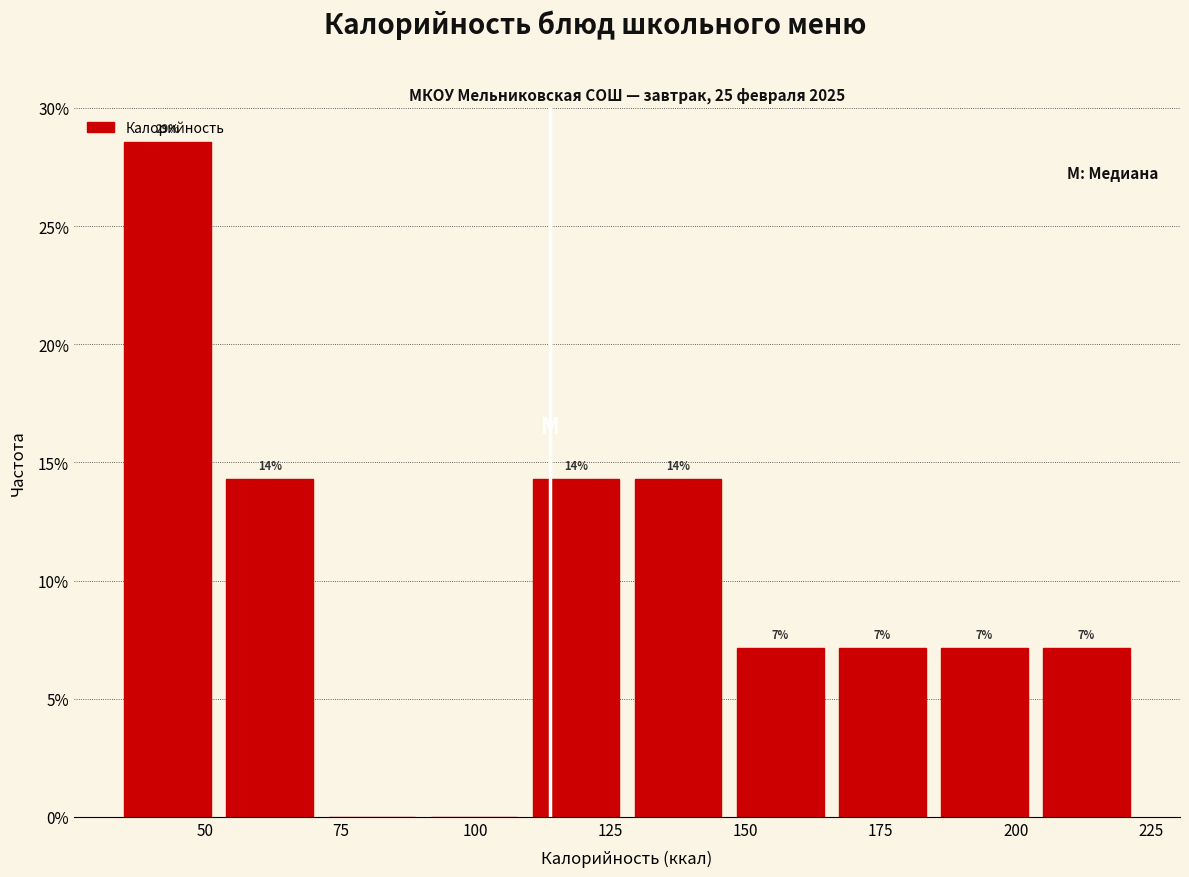

Read against the x-axis, roughly where is the centre of the tallest bar?

45